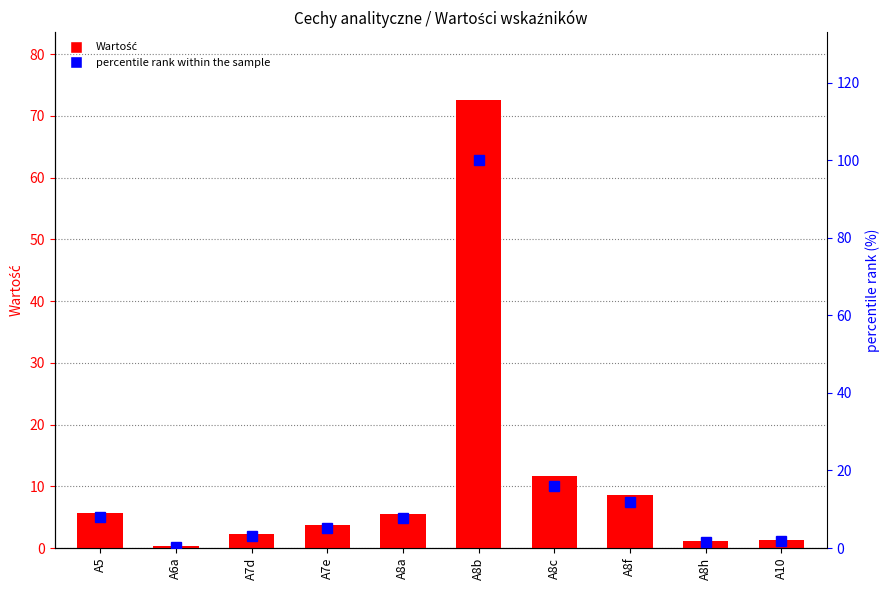

What is the total value across all series at A7e?

9.0